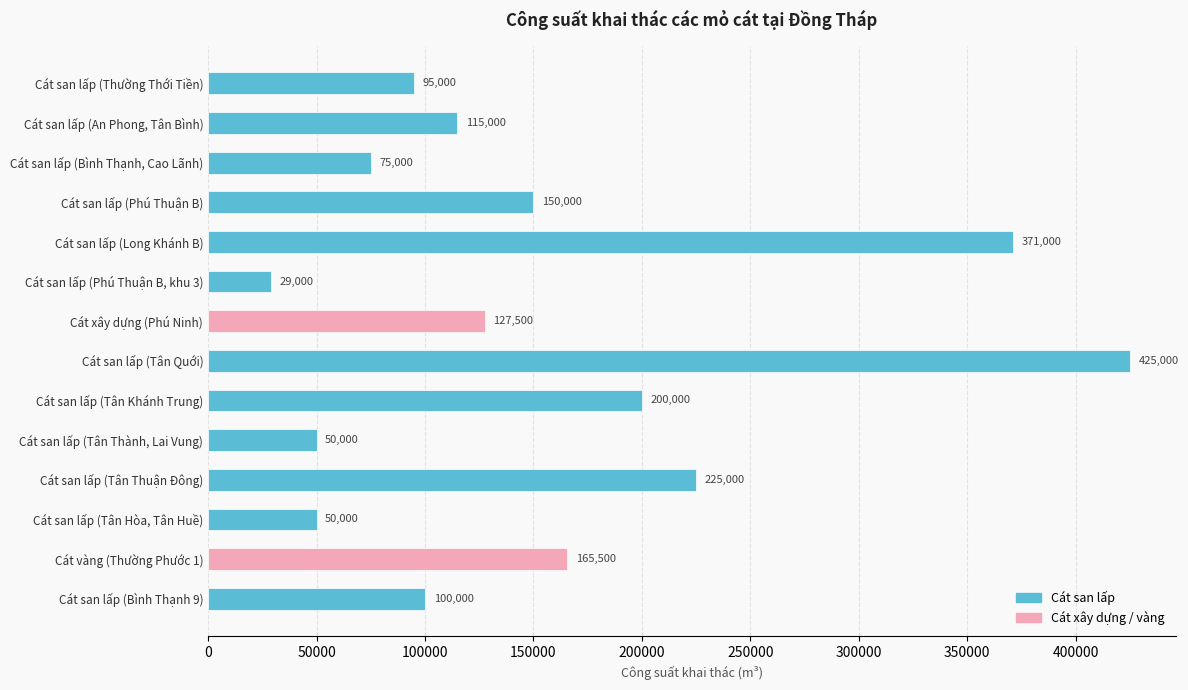

At which label is the value closest to 227000?

Cát san lấp (Tân Thuận Đông)